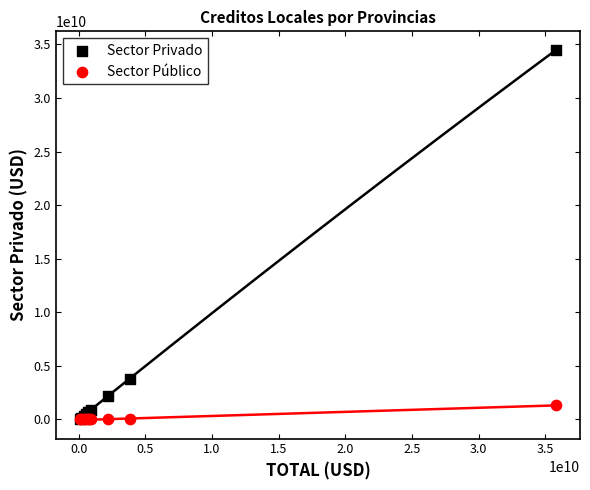

In the Sector Privado series, what Y value is closest to 17281326347?

3811376510.1